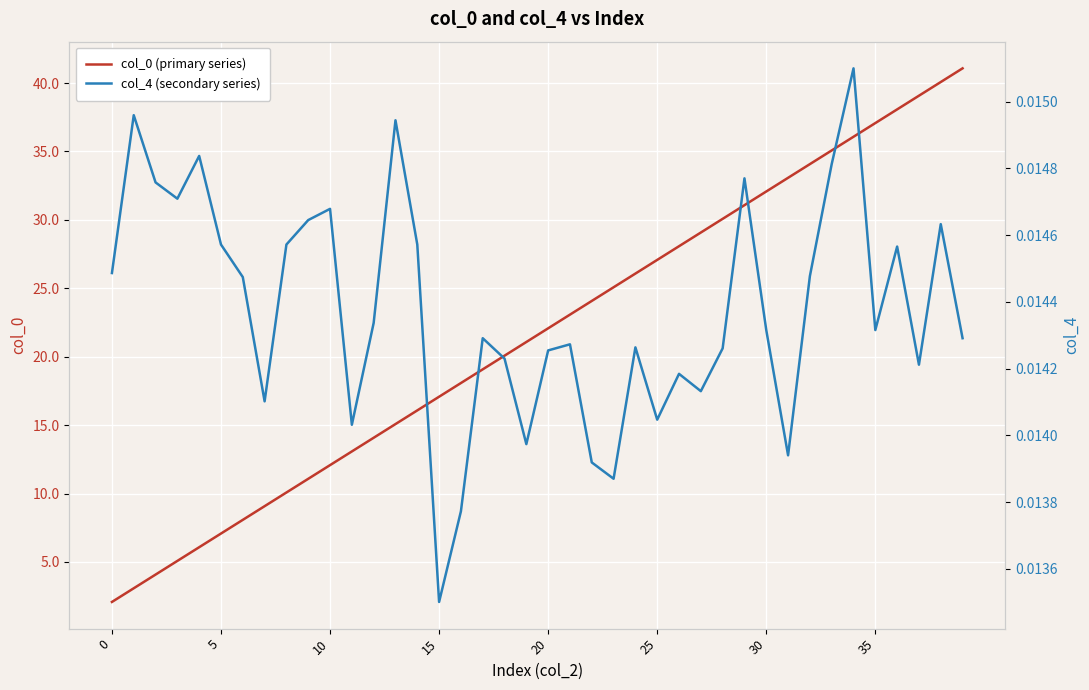

What is the minimum value for col_0 (primary series)?

2.1